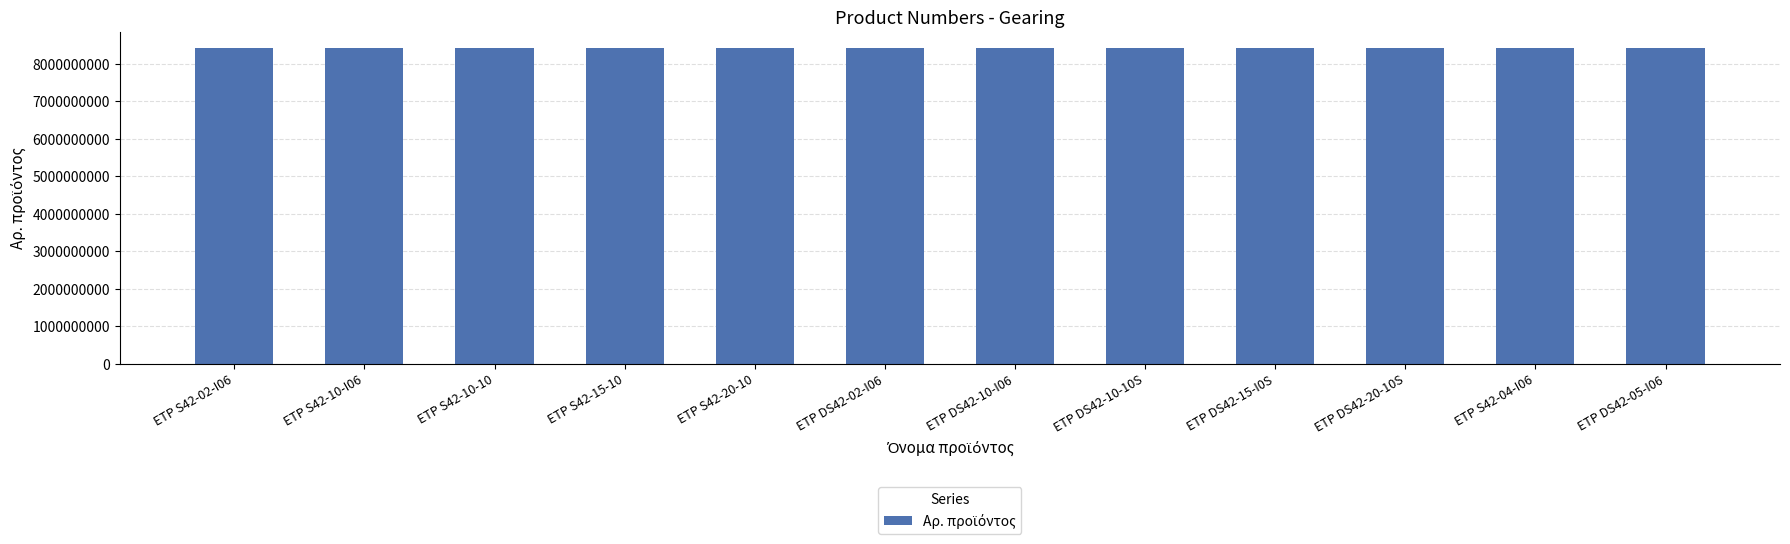

Count the number of data series in this chart.

1